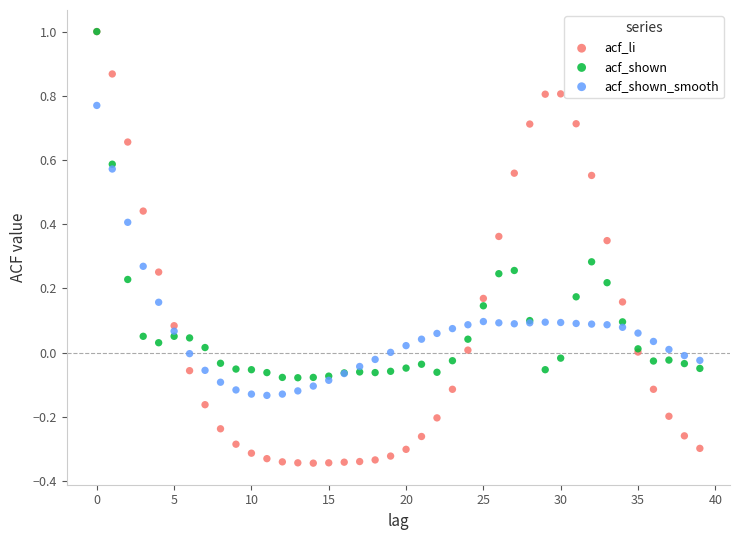

What are all the series names shown in the legend?

acf_li, acf_shown, acf_shown_smooth